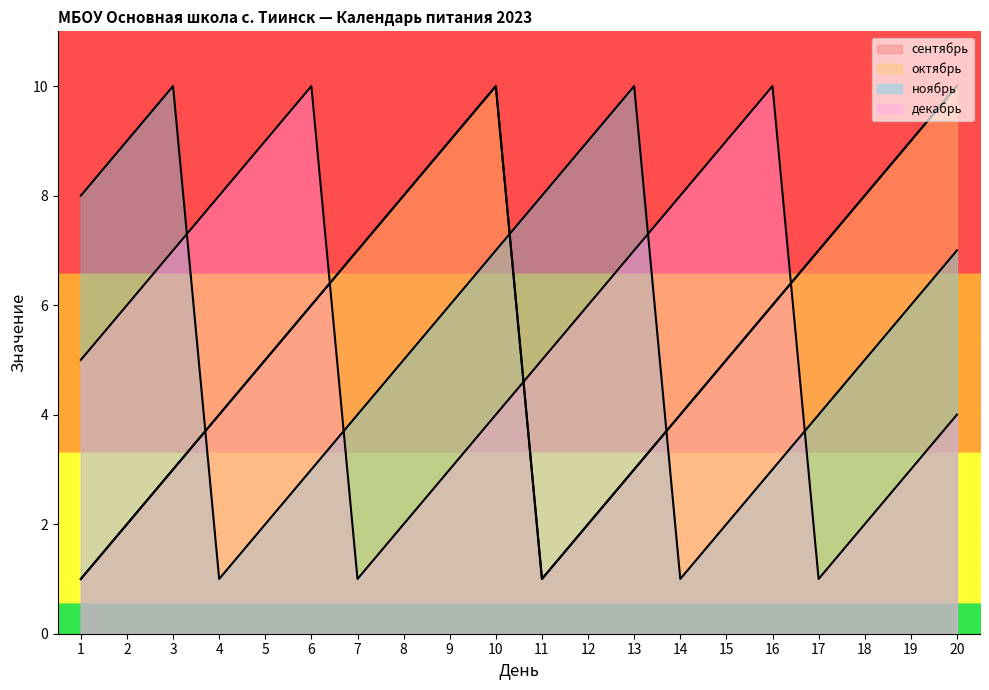

Reading left to right, transcribe all the data shown in this chart.

сентябрь: 1=1	2=2	3=3	4=4	5=5	6=6	7=7	8=8	9=9	10=10	11=1	12=2	13=3	14=4	15=5	16=6	17=7	18=8	19=9	20=10
октябрь: 1=1	2=2	3=3	4=4	5=5	6=6	7=7	8=8	9=9	10=10	11=1	12=2	13=3	14=4	15=5	16=6	17=7	18=8	19=9	20=10
ноябрь: 1=8	2=9	3=10	4=1	5=2	6=3	7=4	8=5	9=6	10=7	11=8	12=9	13=10	14=1	15=2	16=3	17=4	18=5	19=6	20=7
декабрь: 1=5	2=6	3=7	4=8	5=9	6=10	7=1	8=2	9=3	10=4	11=5	12=6	13=7	14=8	15=9	16=10	17=1	18=2	19=3	20=4